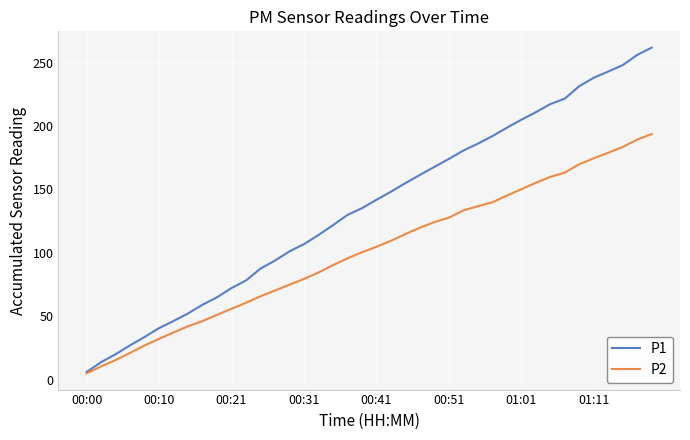

Which series has the widest spread of values?

P1